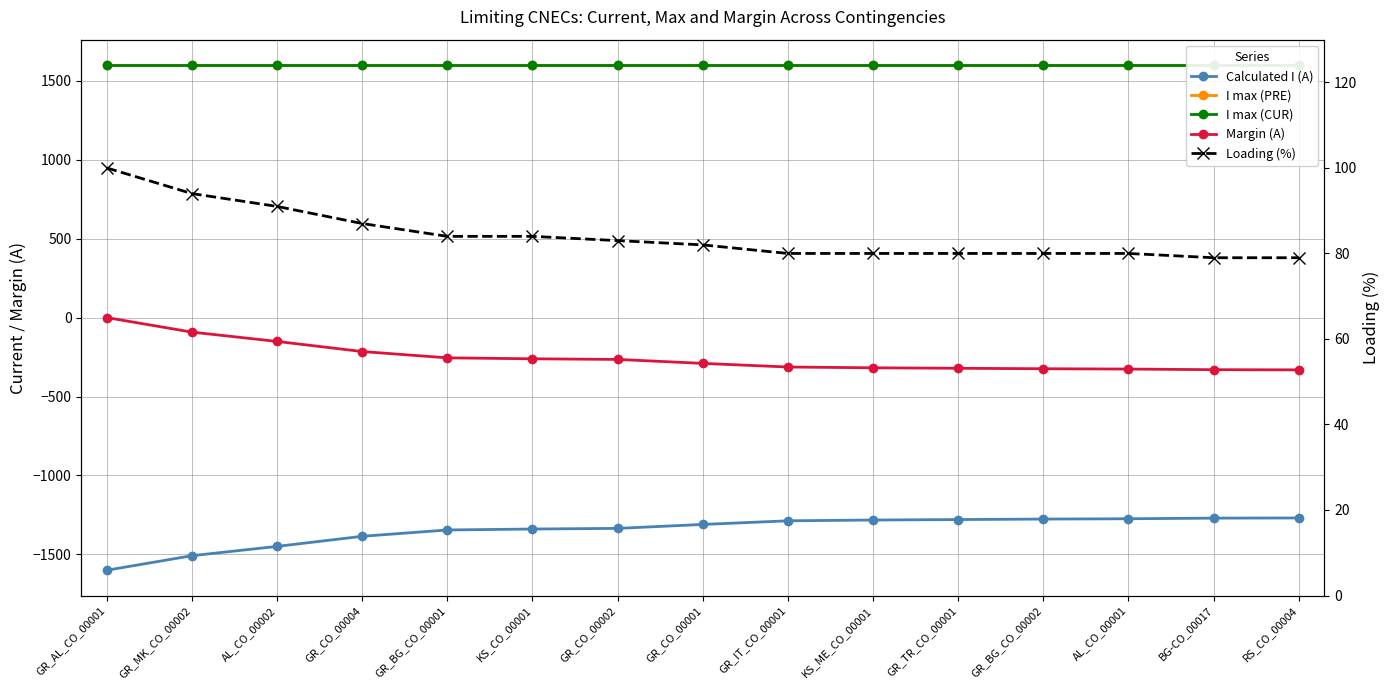

True or false: Margin (A) and I max (PRE) intersect in this chart.

False